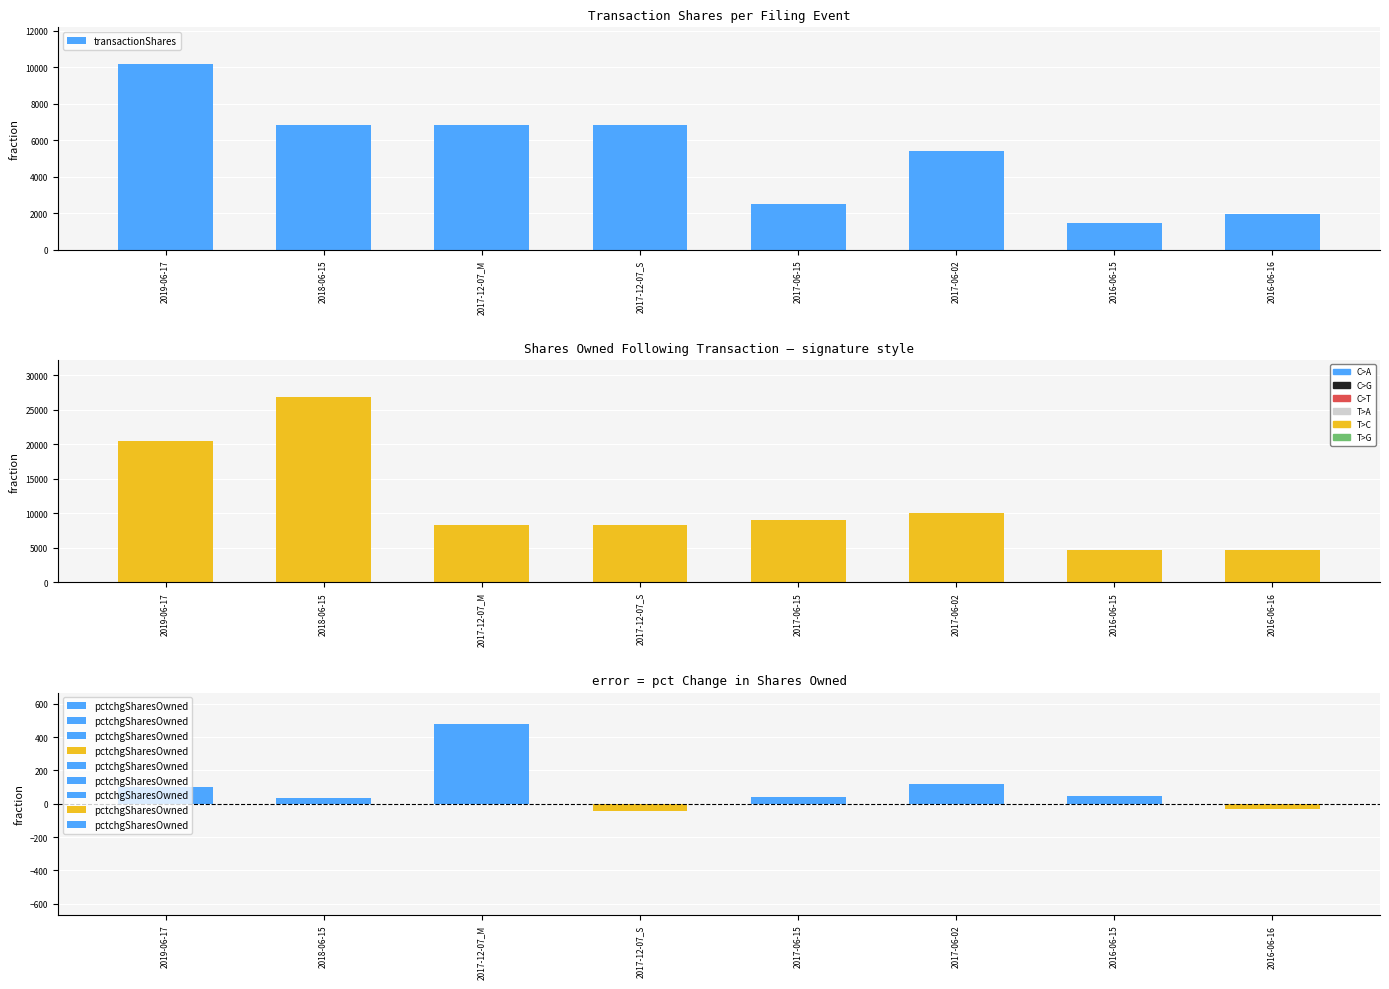

What is the maximum value shown in the chart?

26827